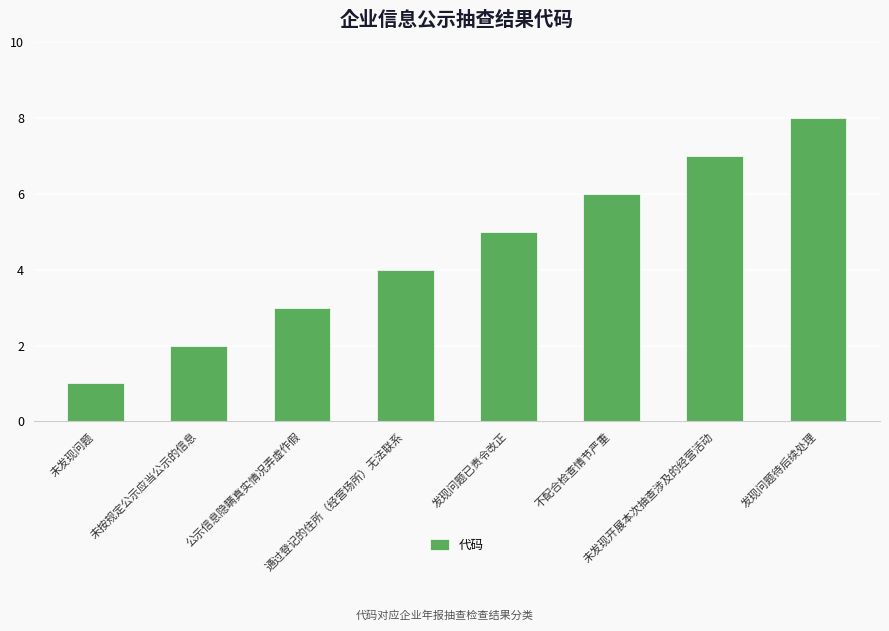

True or false: the data shows 5 at 发现问题已责令改正.

True